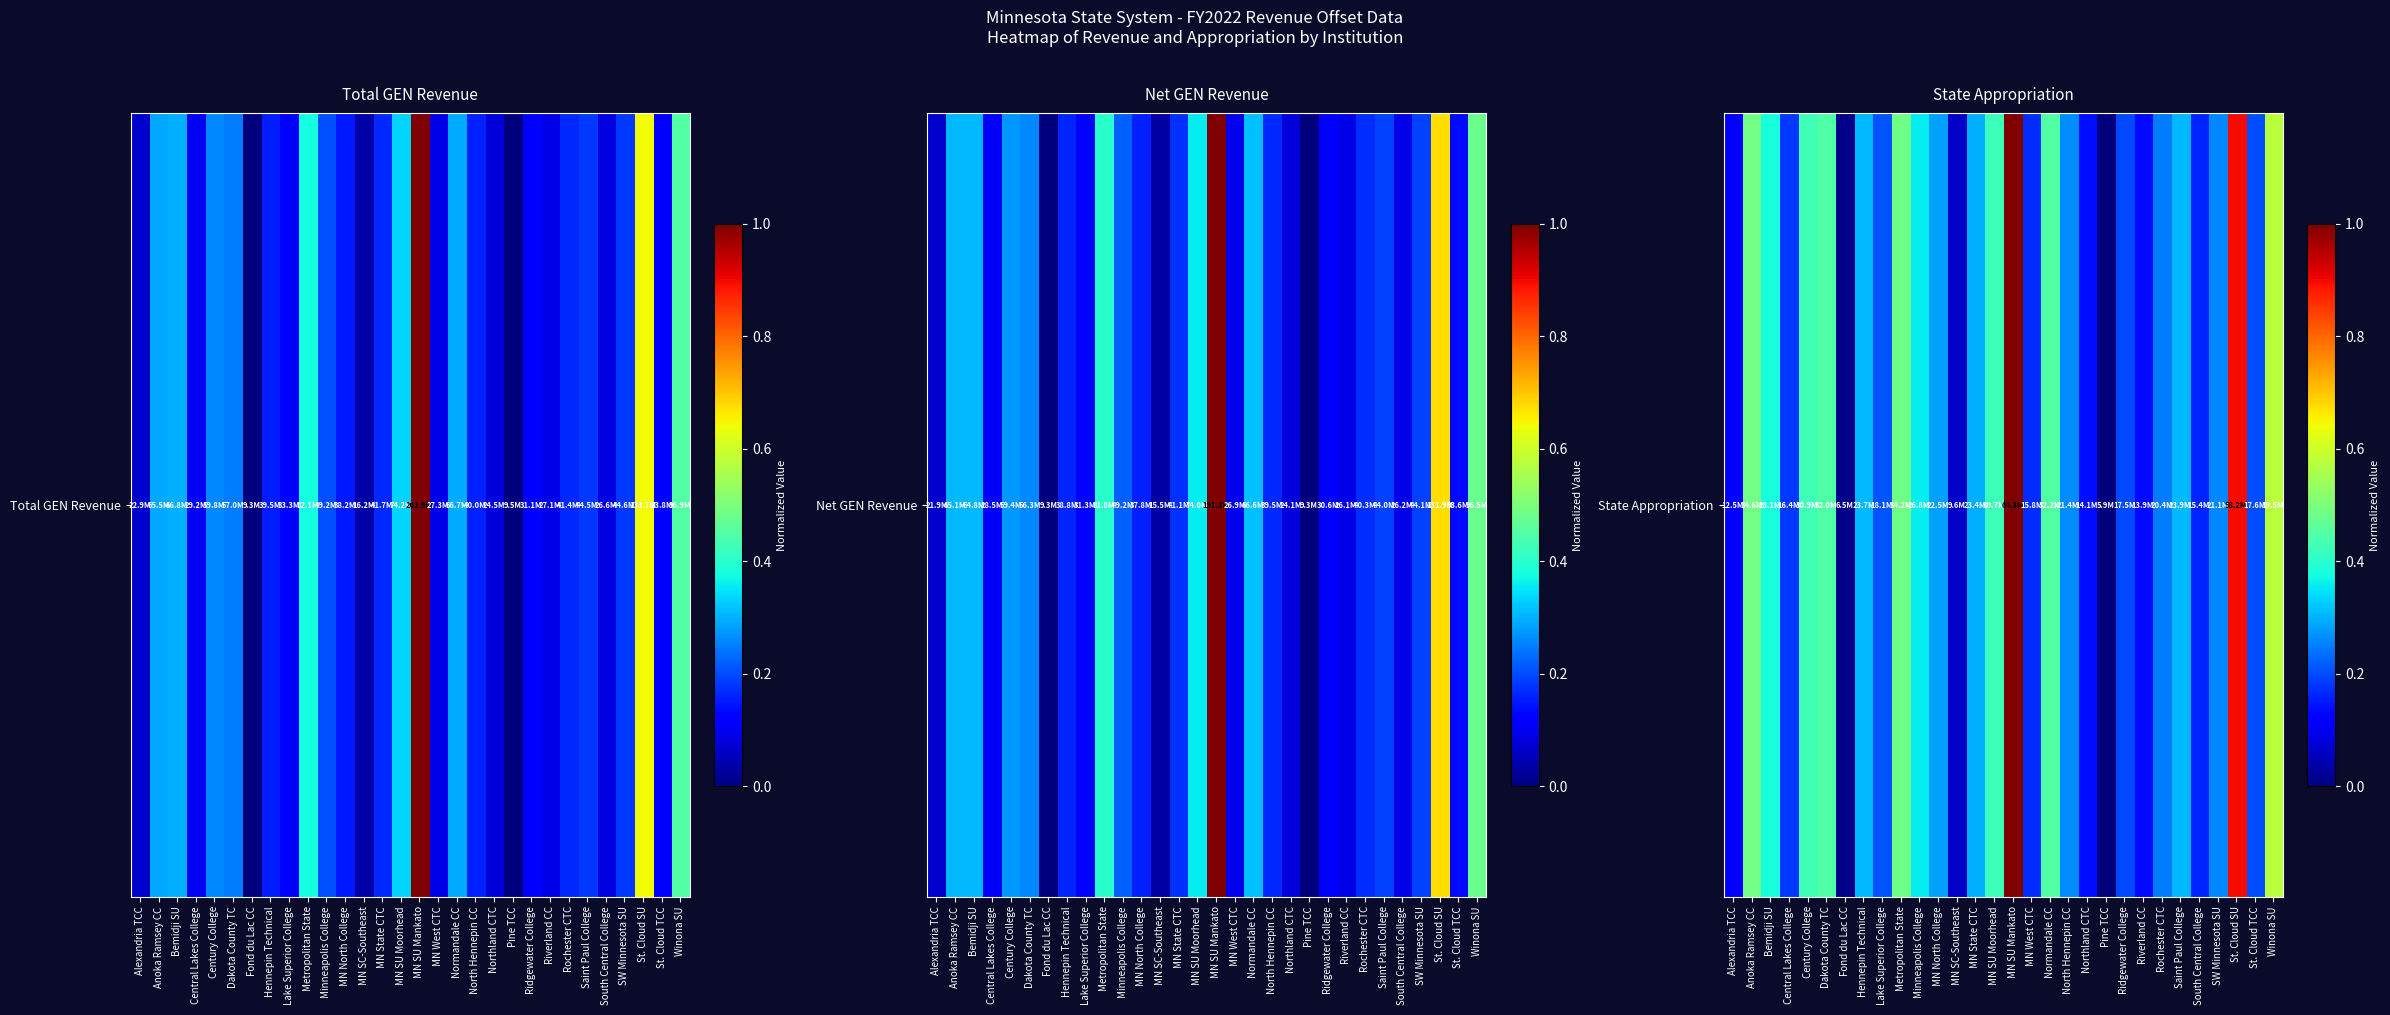

Rank the categories by value from lowest to highest.

Pine TCC, Fond du Lac CC, MN SC-Southeast, Alexandria TCC, Riverland CC, Northland CTC, South Central College, MN West CTC, Central Lakes College, Ridgewater College, St. Cloud TCC, Lake Superior College, Rochester CTC, SW Minnesota SU, North Hennepin CC, MN North College, MN State CTC, Hennepin Technical, Saint Paul College, Minneapolis College, Bemidji SU, MN SU Moorhead, Century College, Dakota County TC, Normandale CC, Metropolitan State, Anoka Ramsey CC, Winona SU, St. Cloud SU, MN SU Mankato